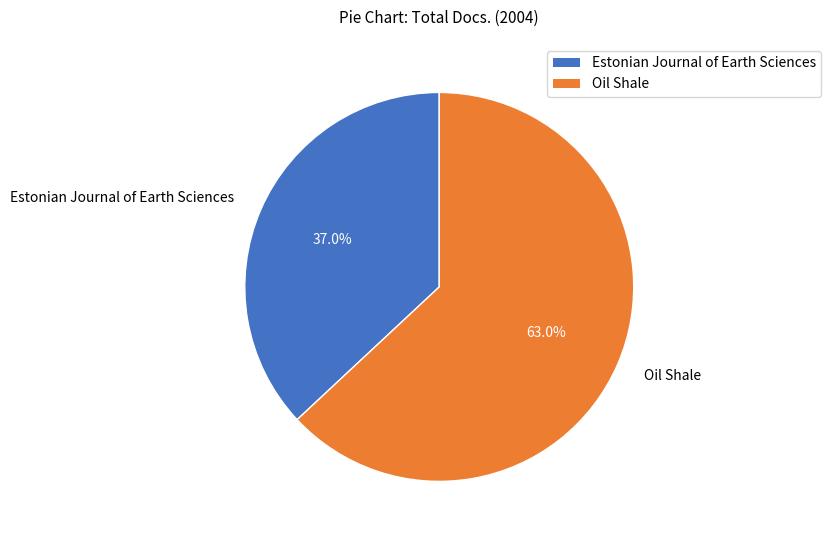

Does Oil Shale account for over 50% of the chart?

Yes